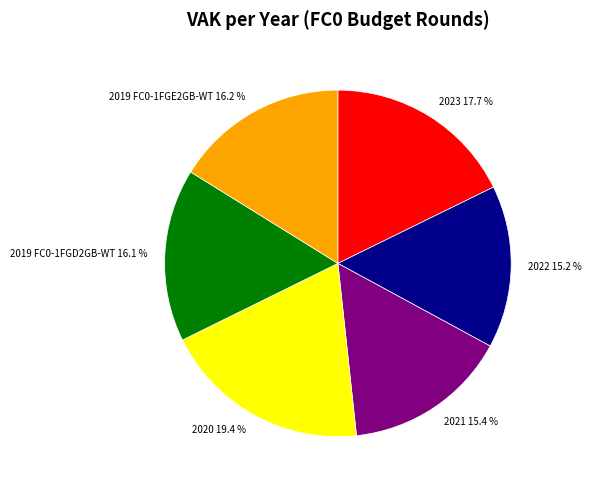

To the nearest percent, what portion does 2023 represent?

18%